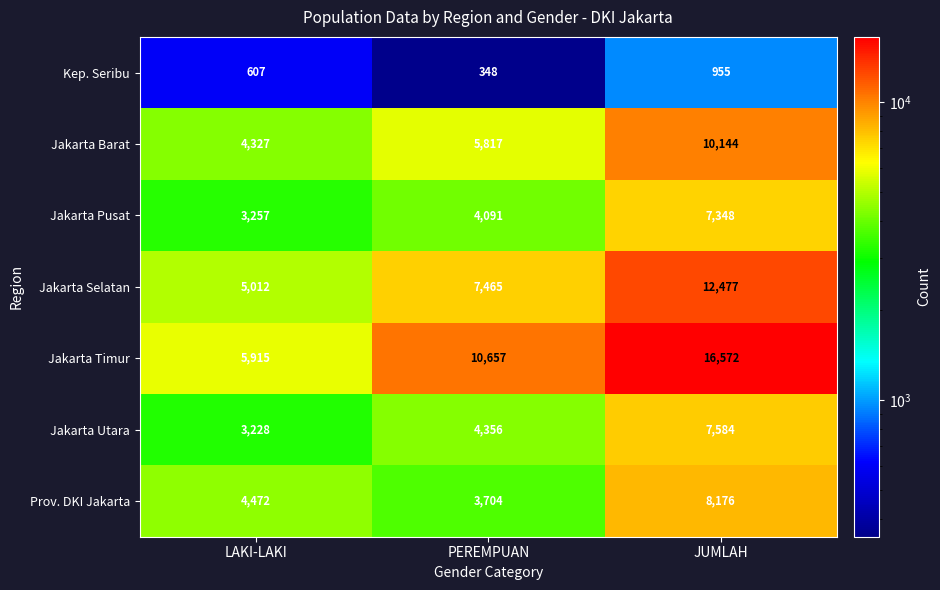

Count the Jakarta Selatan values in the range 5012 to 12477.

3